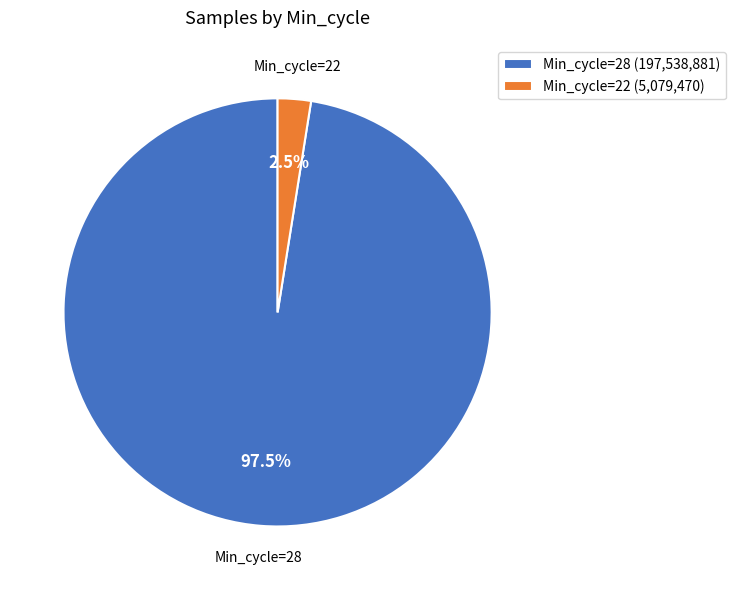

Combined, what portion of the pie is Min_cycle=22 and Min_cycle=28?

100.0%